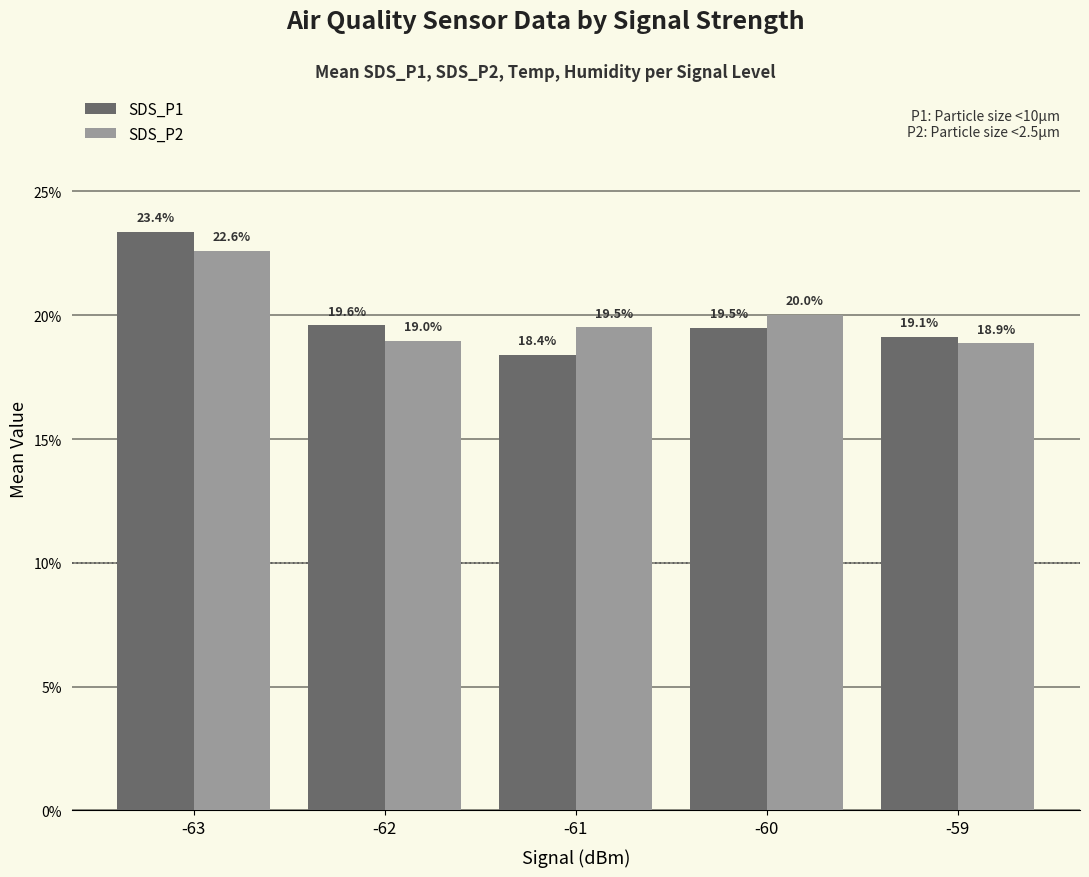

At which category is the sum across all series the highest?

-63